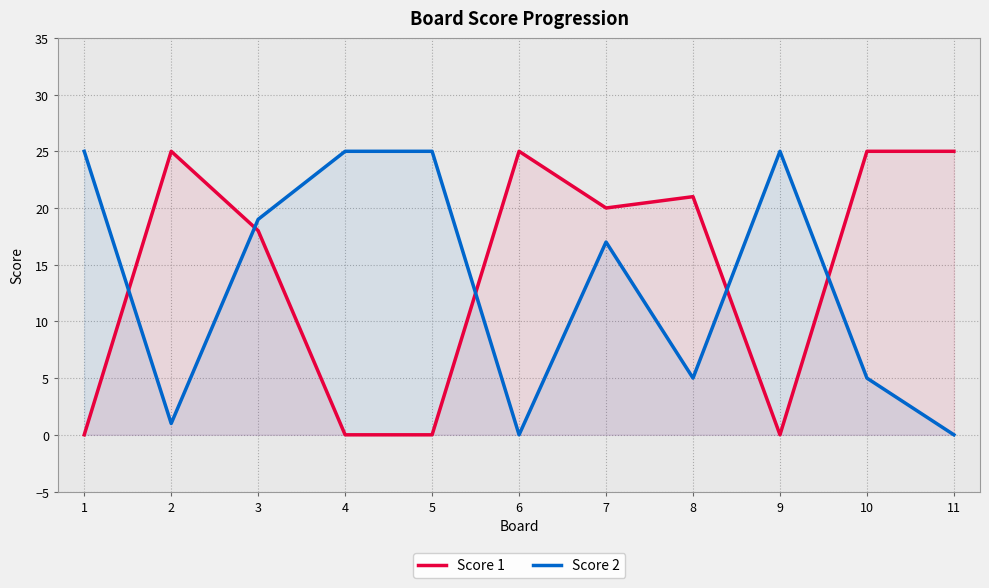

What is the difference between the second highest and second lowest values in the Score 1 series?

25